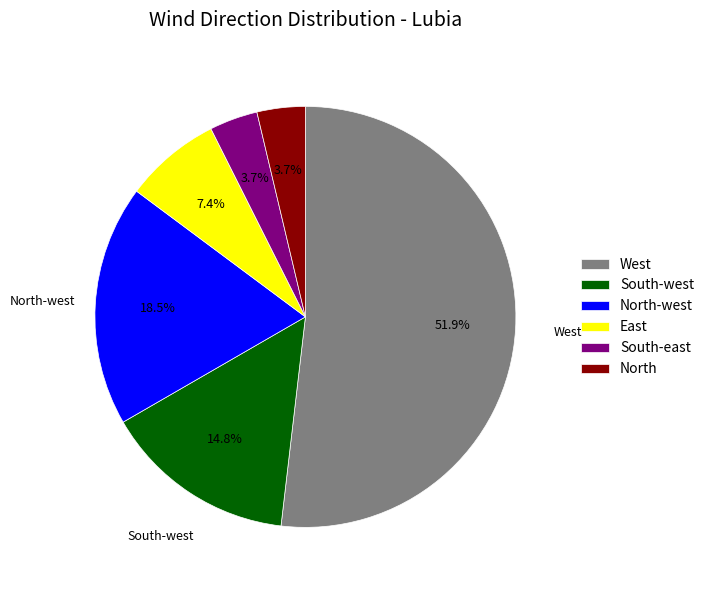

Is there any slice that represents more than half of the pie?

Yes